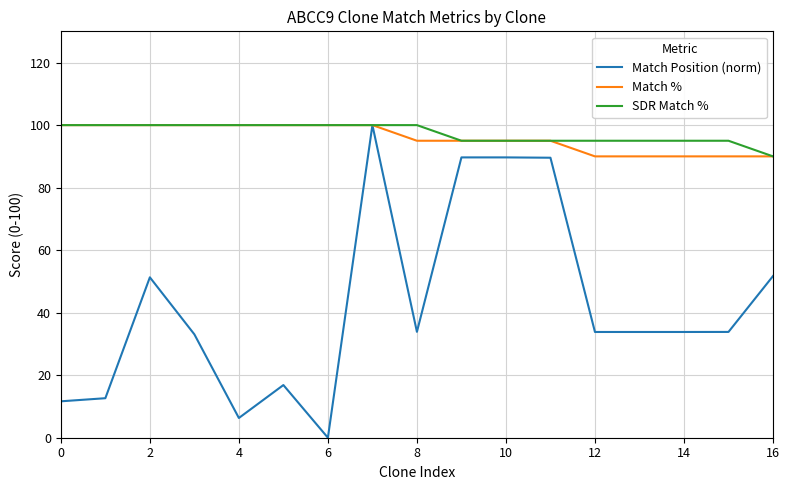

Which series has the widest spread of values?

Match Position (norm)